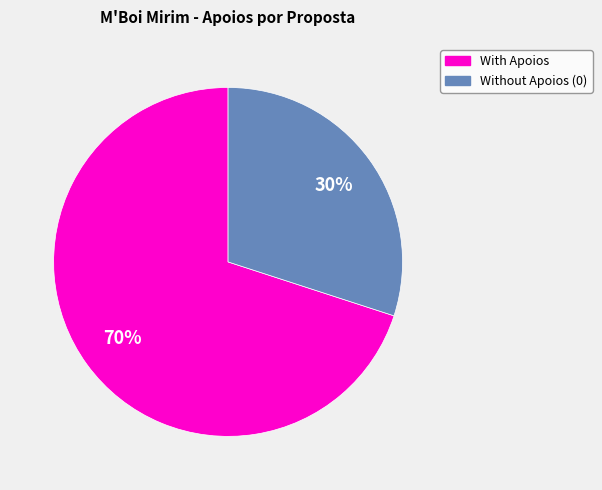

Does any single category account for the majority?

Yes